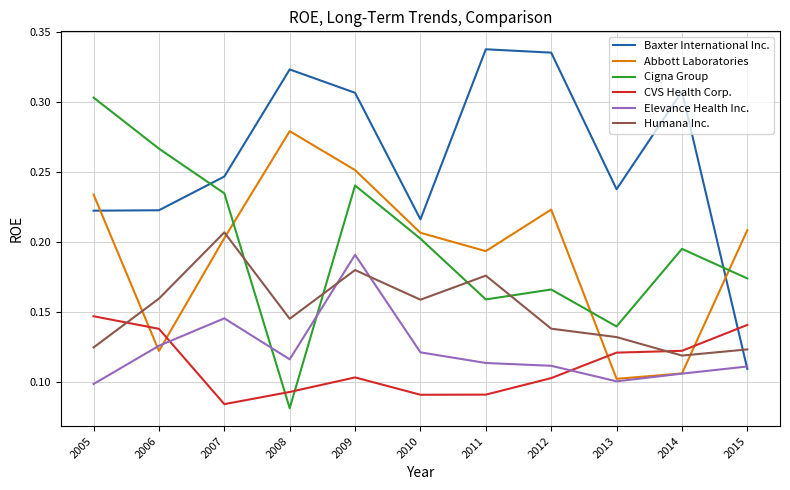

Rank the series at 2007 from lowest to highest value.

CVS Health Corp., Elevance Health Inc., Abbott Laboratories, Humana Inc., Cigna Group, Baxter International Inc.